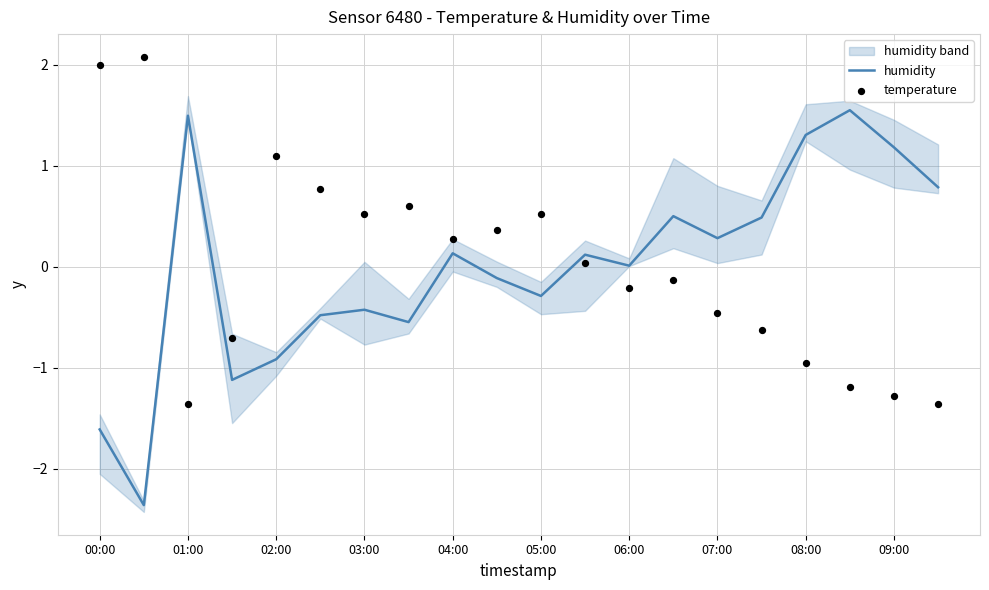

What are all the series names shown in the legend?

humidity, temperature